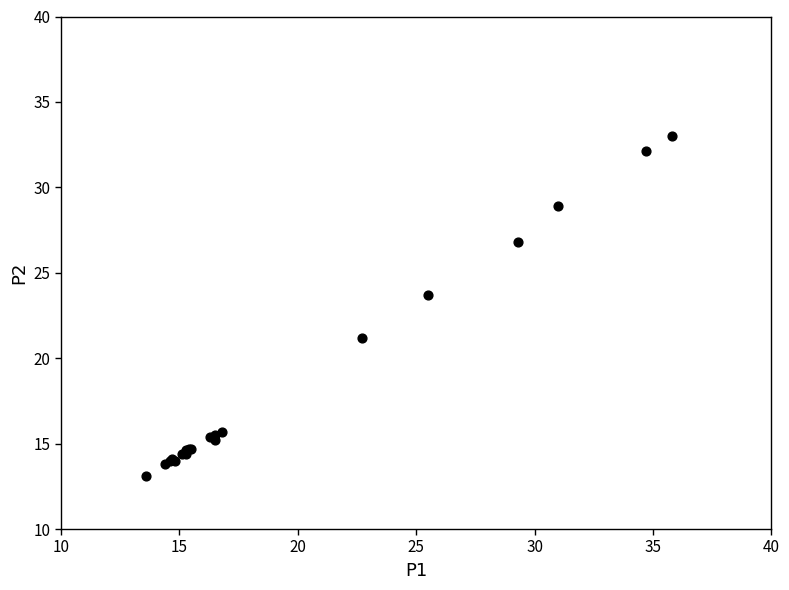

What Y value in the scatter plot is closest to 23?

23.7